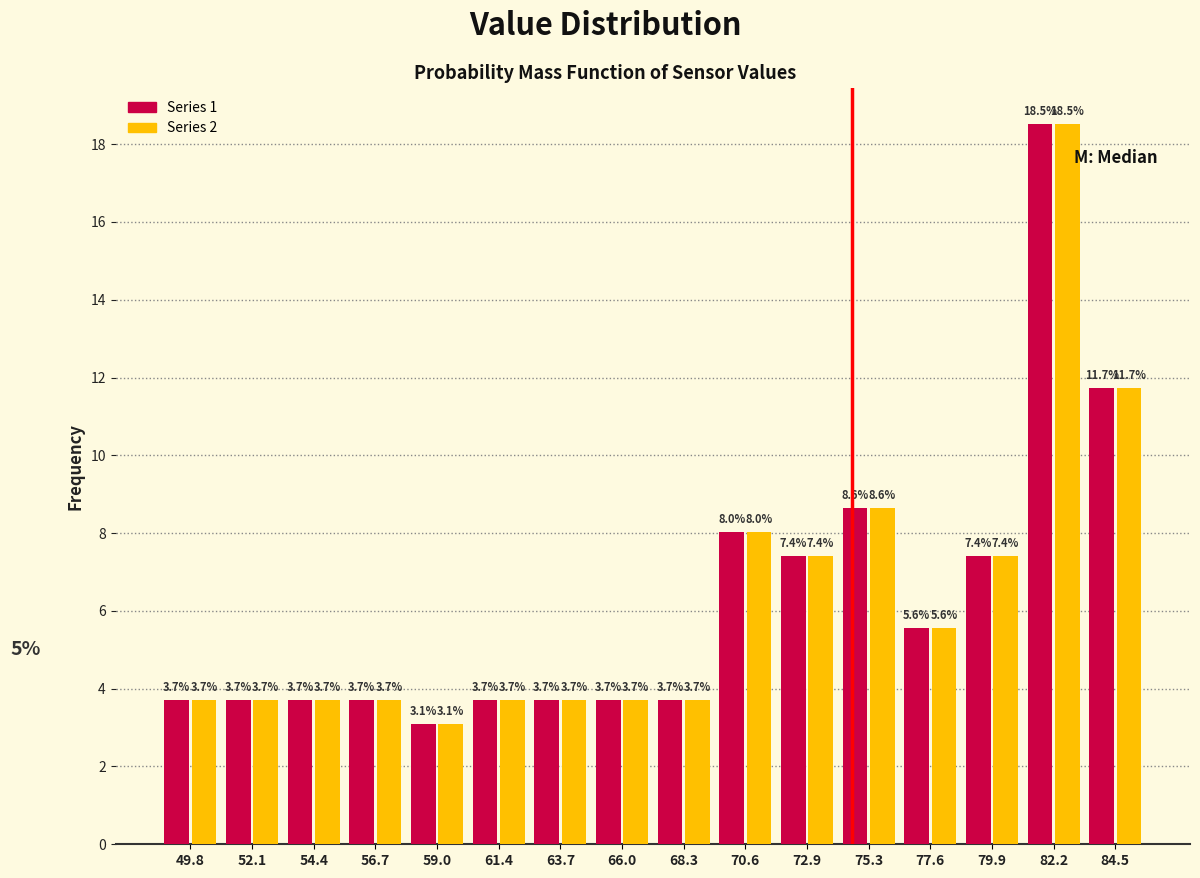

What is the height of the Series 1 bar covering 76.5 to 78.5 on the x-axis? The bar edges are not printed on the chart, so give them approximately, as read against the axis.

5.6